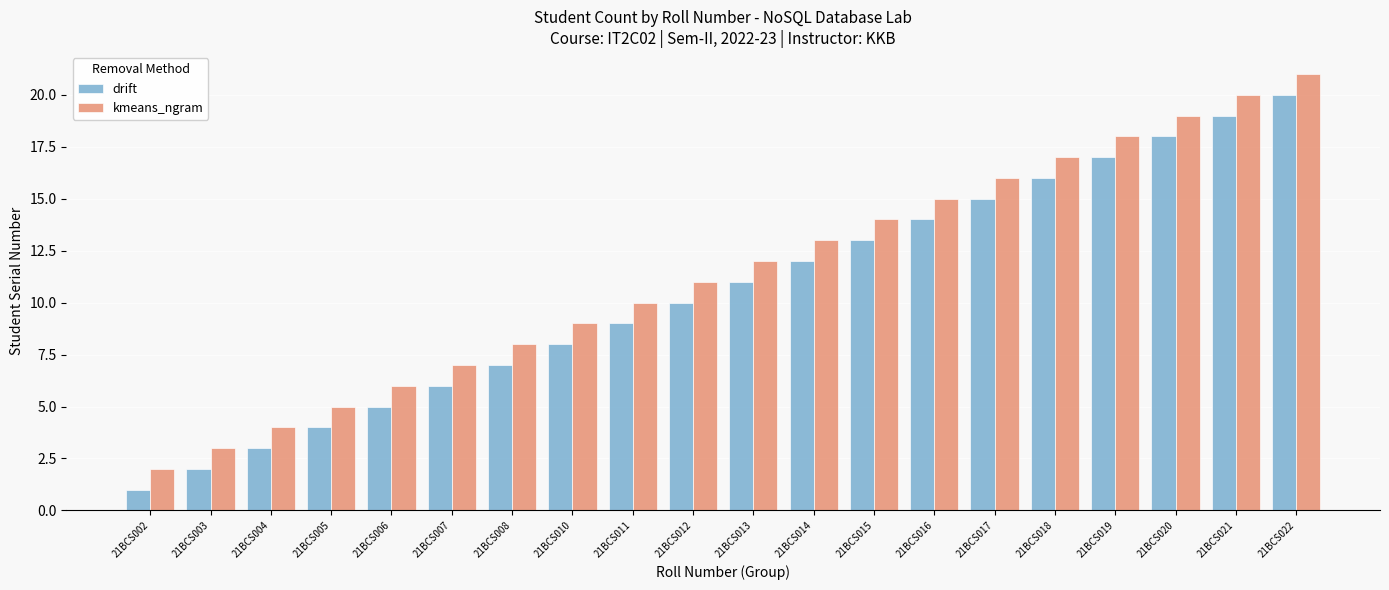

What is the value of the drift bar at the 20th from the left?

20